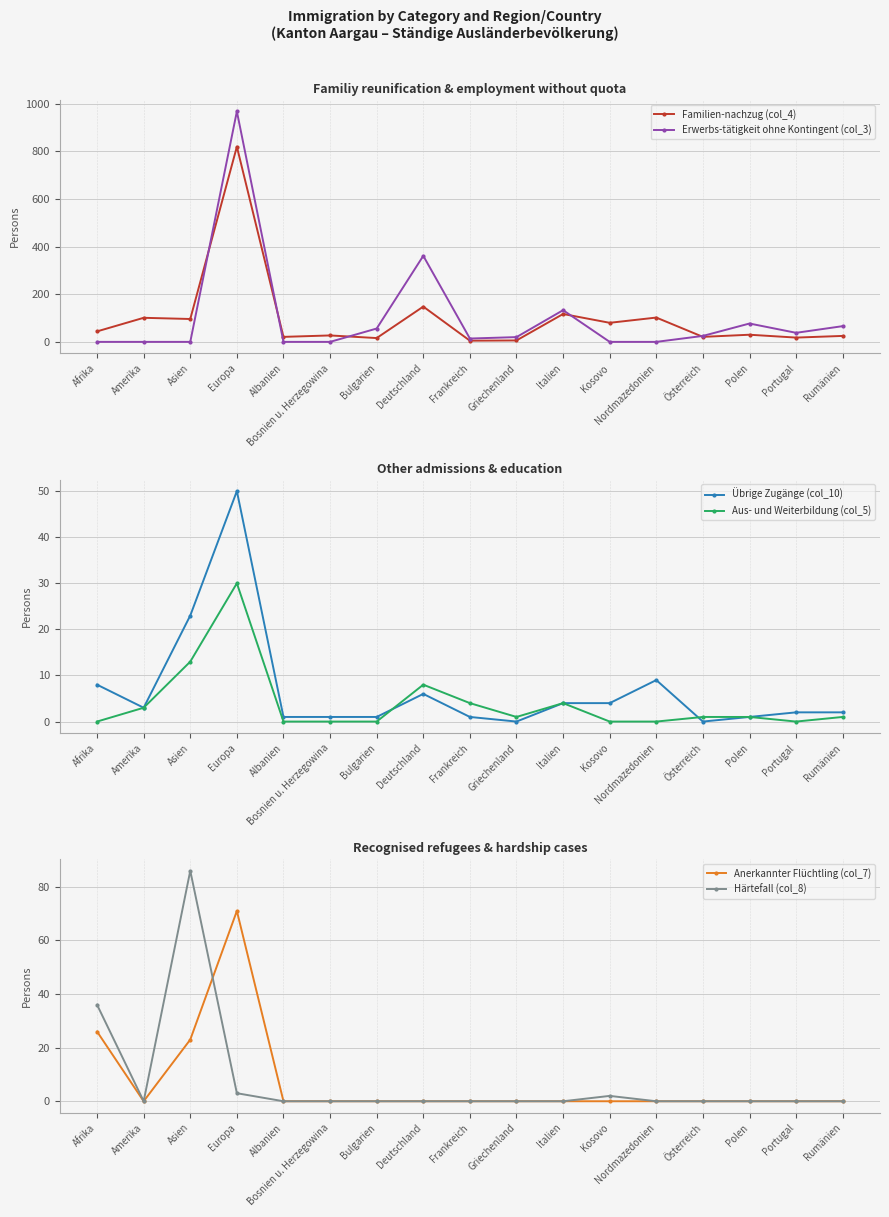

What are all the series names shown in the legend?

Familien-nachzug (col_4), Erwerbs-tätigkeit ohne Kontingent (col_3), Übrige Zugänge (col_10), Aus- und Weiterbildung (col_5), Anerkannter Flüchtling (col_7), Härtefall (col_8)